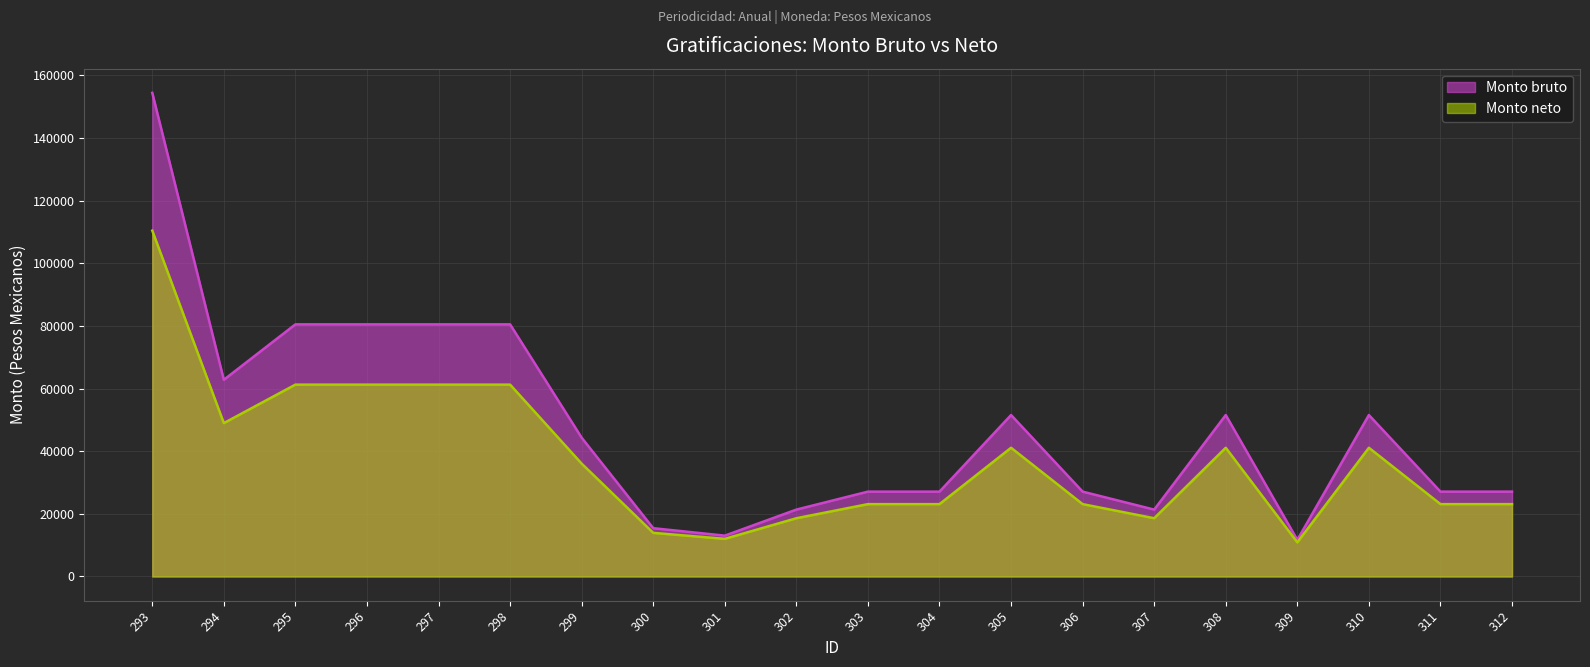

What are all the series names shown in the legend?

Monto bruto, Monto neto